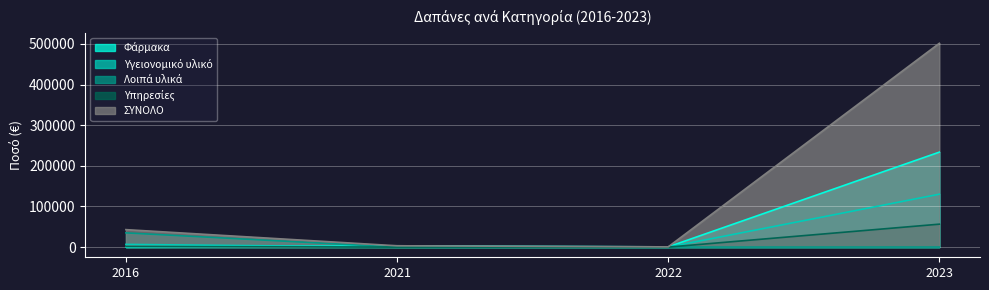

Which has a higher value, 2021 or 2022?

2021